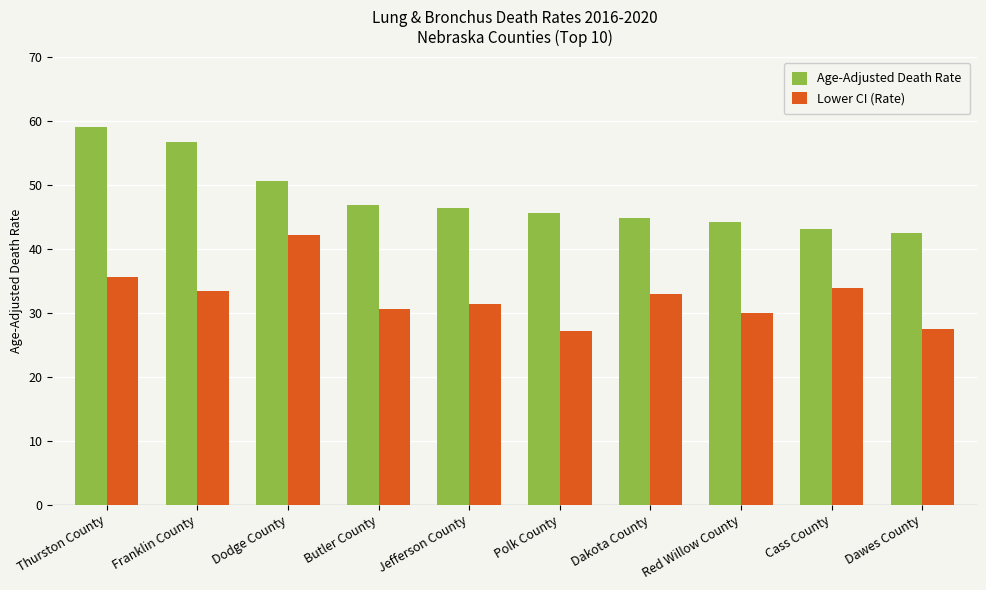

What is the maximum value shown in the chart?

59.0